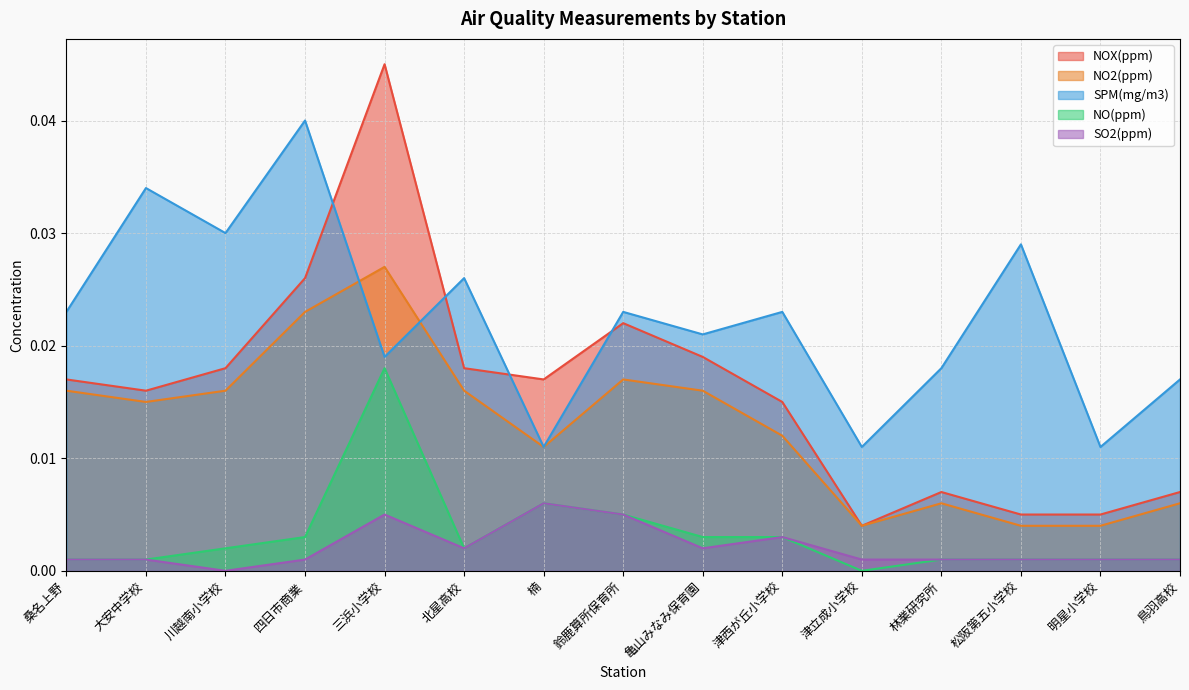

How many series are shown in this chart?

5